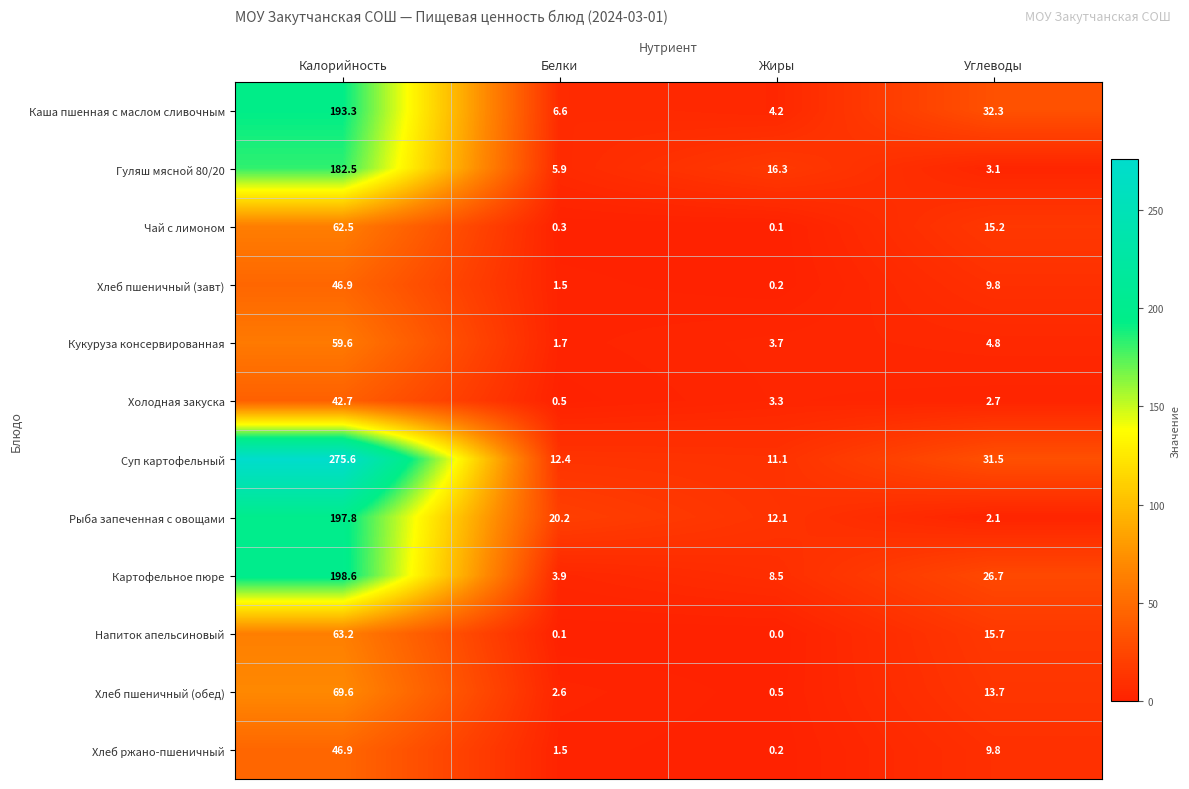

How many values in the Хлеб пшеничный (обед) series exceed 13?

2